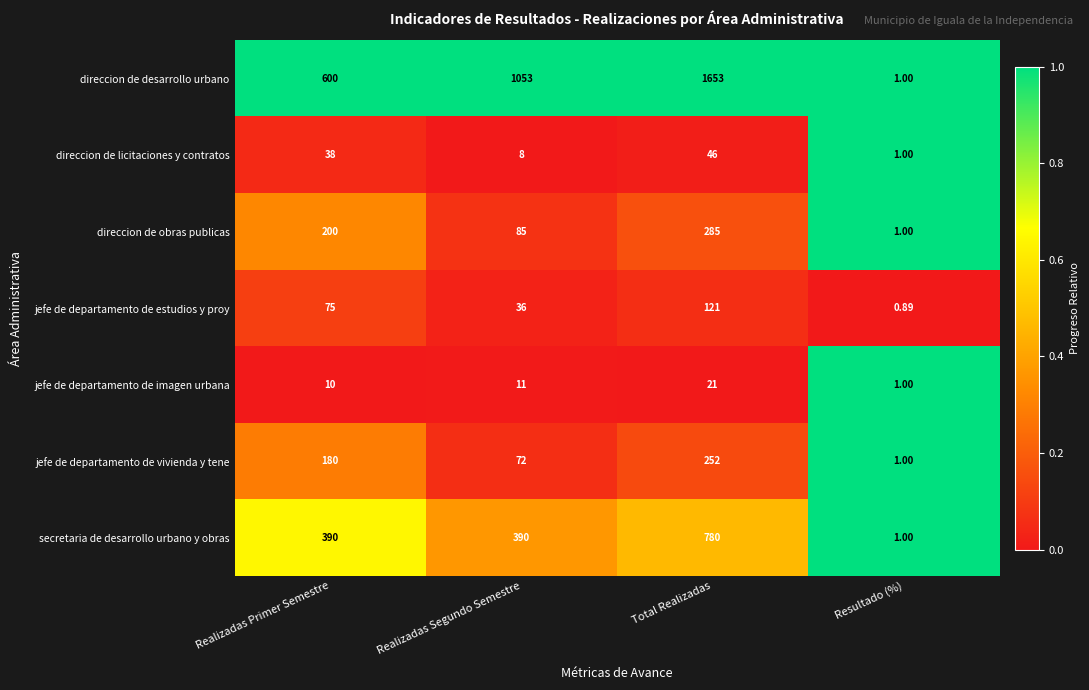

Which category has the highest value in the direccion de licitaciones y contratos series?

Total Realizadas